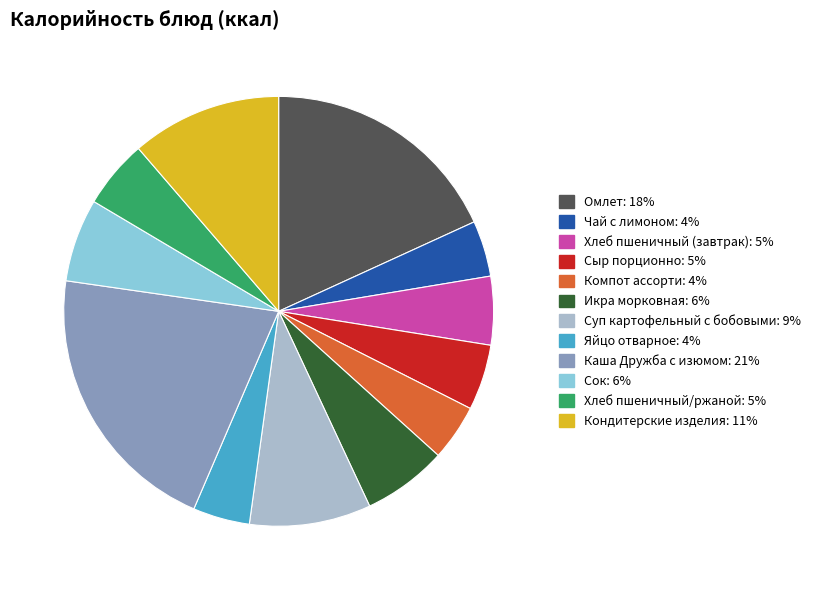

Does any single category account for the majority?

No